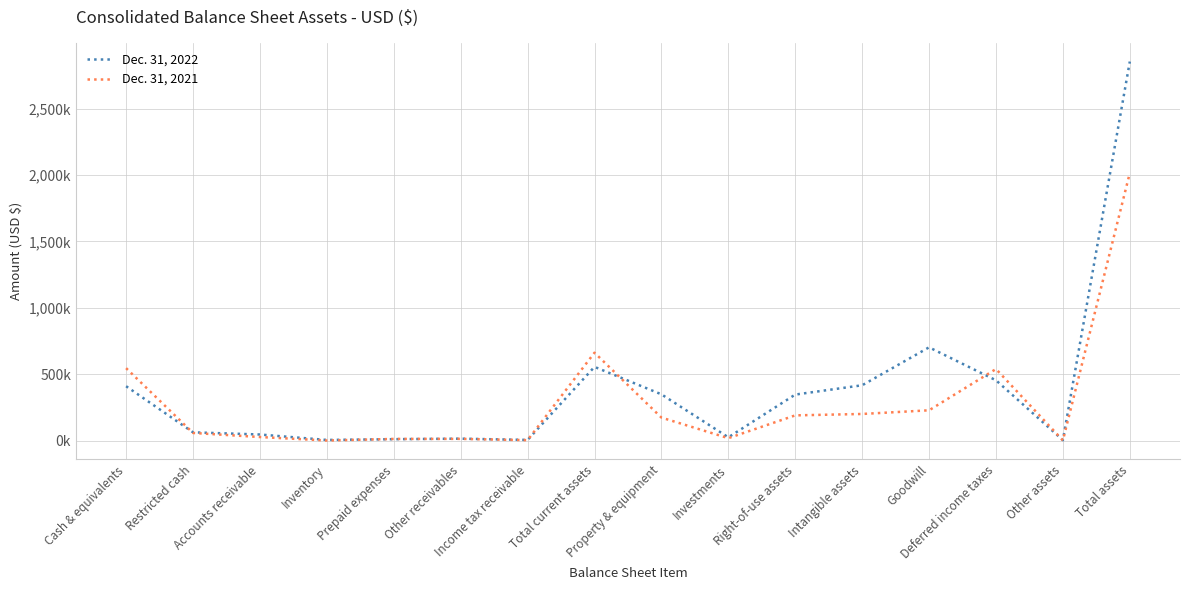

Does the chart have visible grid lines?

Yes